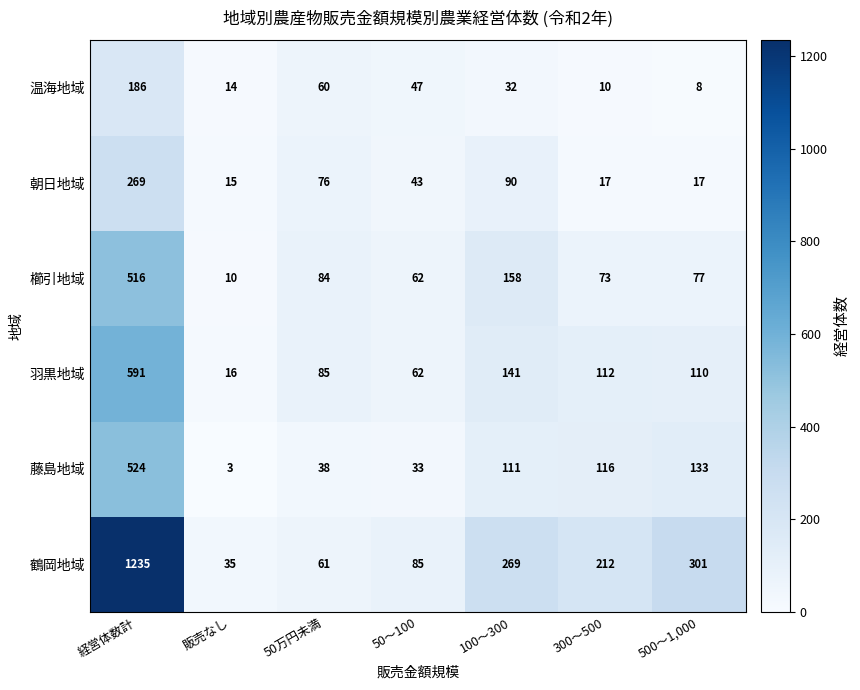

What is the sum of the 朝日地域 values at 販売なし and 500～1,000?

32